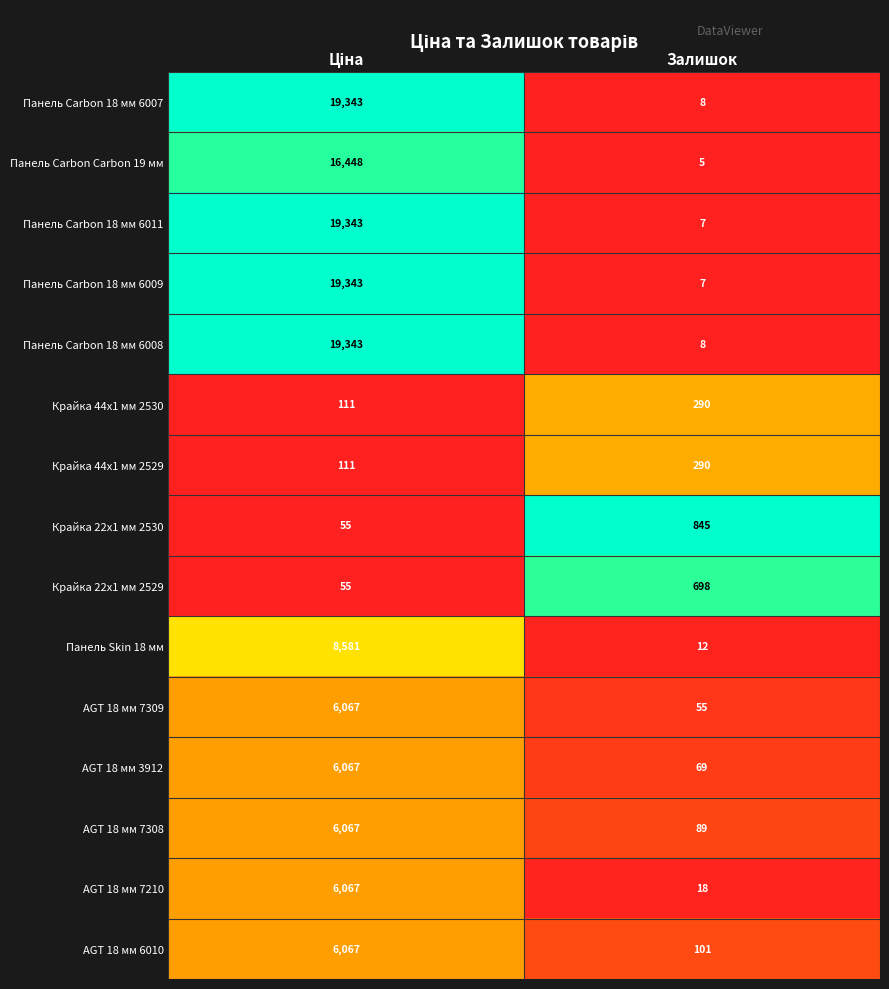

What is the difference between the maximum and minimum values in the Панель Carbon 18 мм 6009 series?

19336